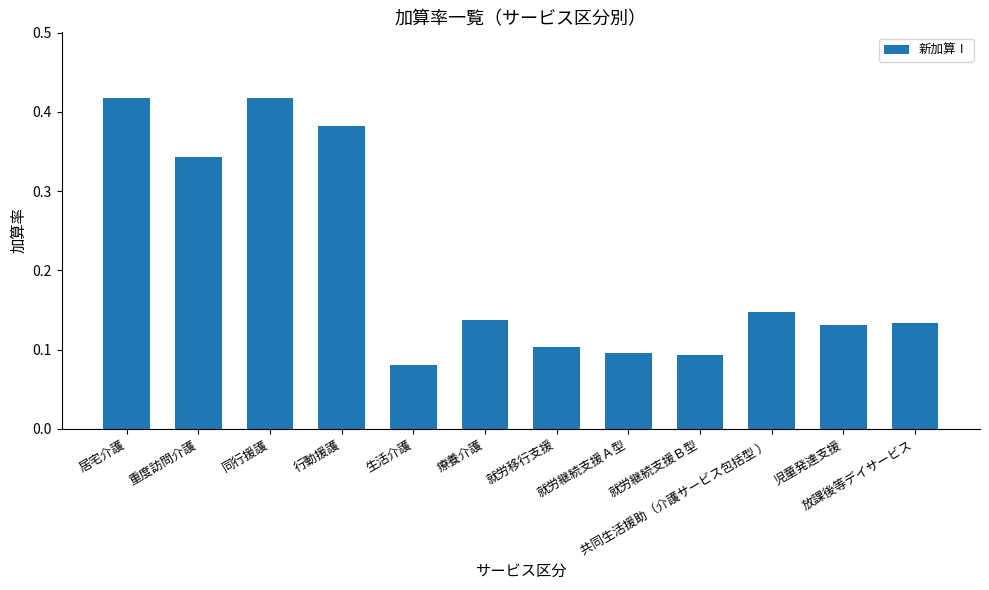

Which has a higher value, 就労移行支援 or 共同生活援助（介護サービス包括型 ）?

共同生活援助（介護サービス包括型 ）